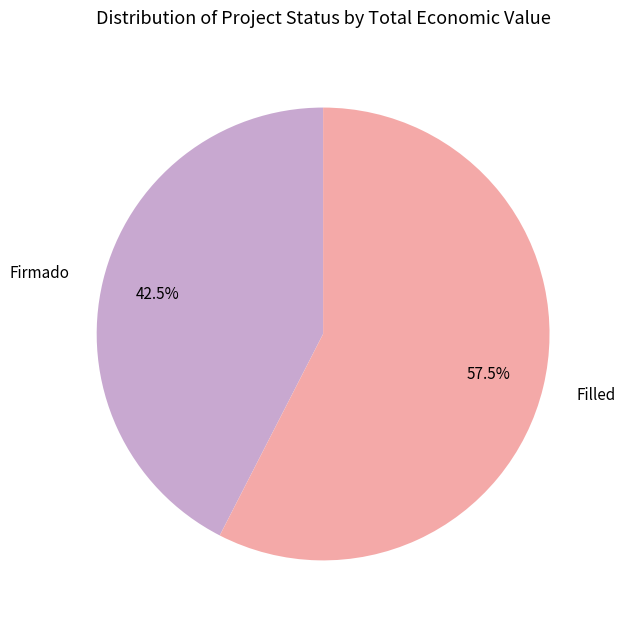

Which has a higher value, Filled or Firmado?

Filled